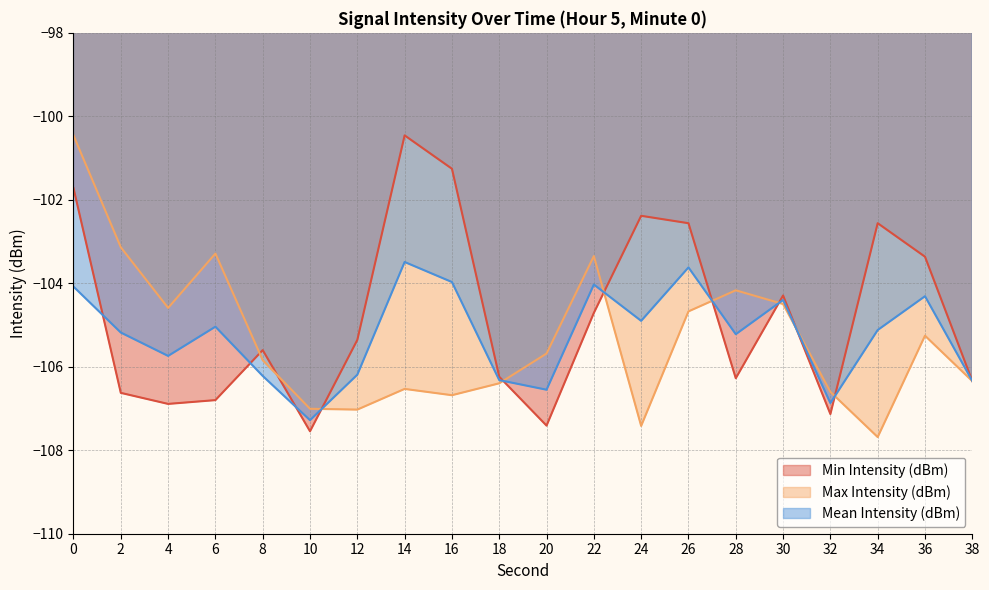

How many values in the Mean Intensity (dBm) series are below -105?

12